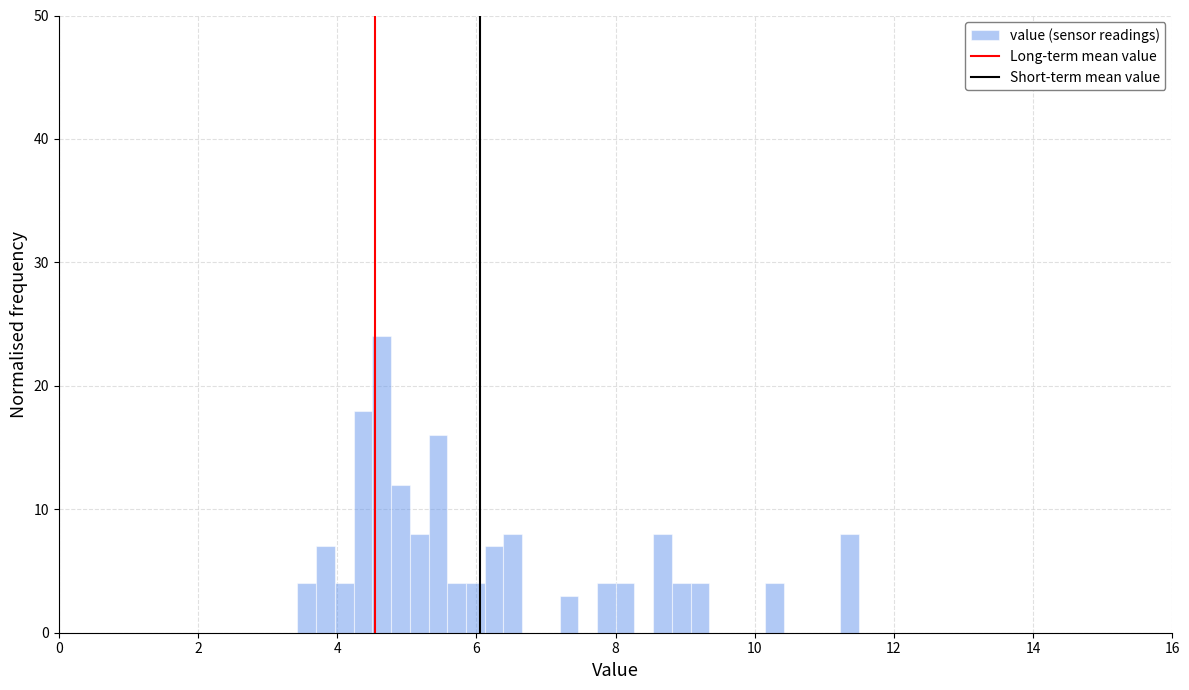

Read against the x-axis, roughly where is the centre of the tallest bar?

4.6